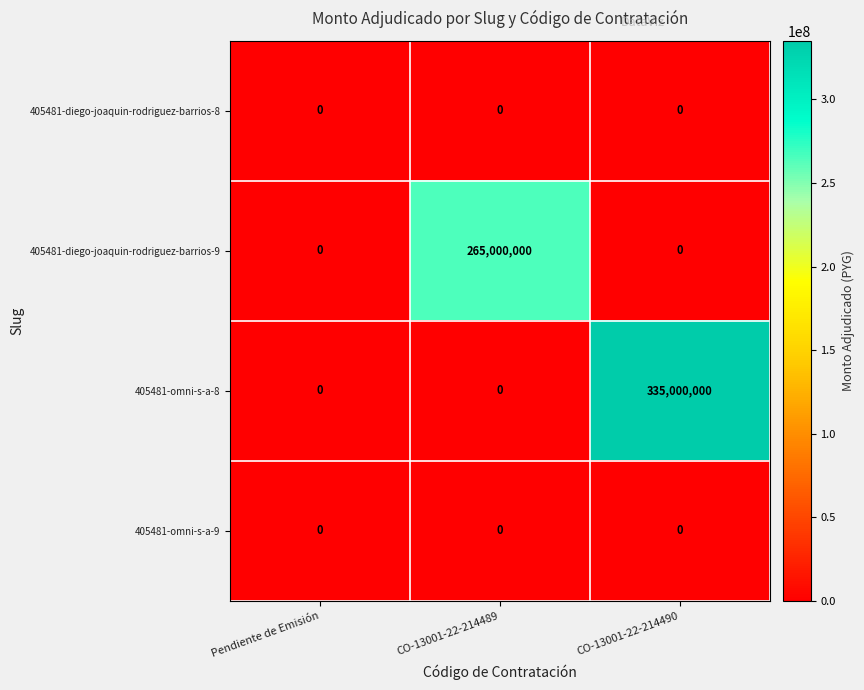

Count the number of data series in this chart.

4